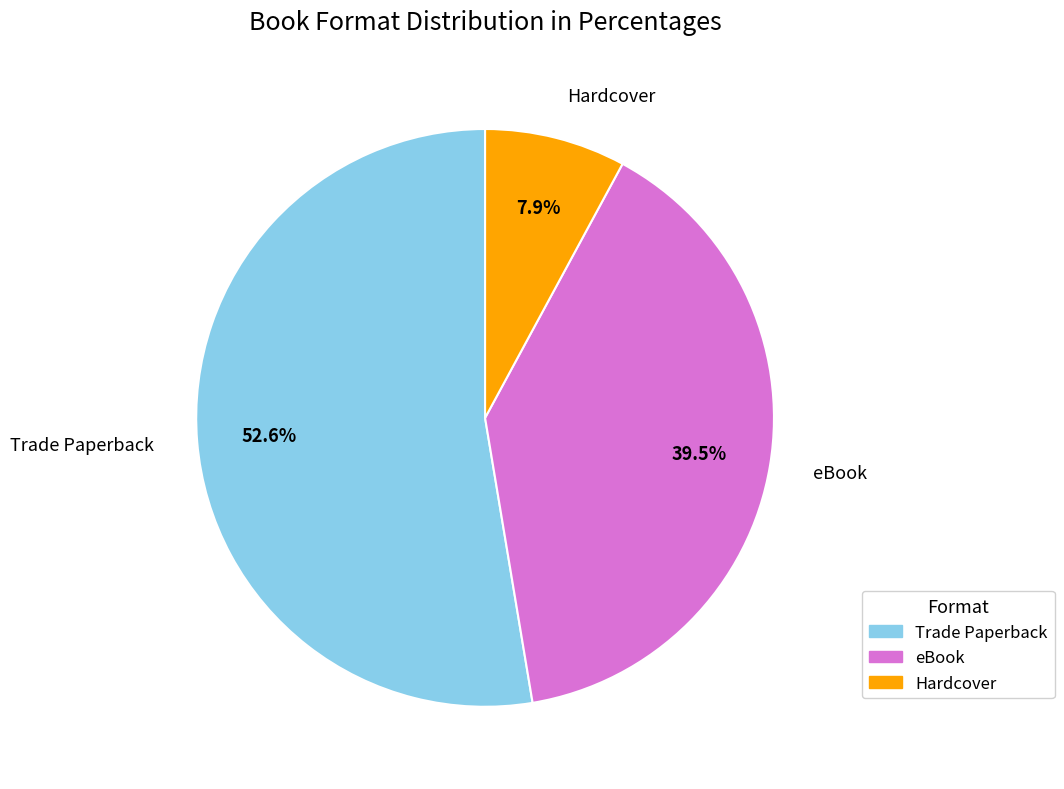

Is there any slice that represents more than half of the pie?

Yes